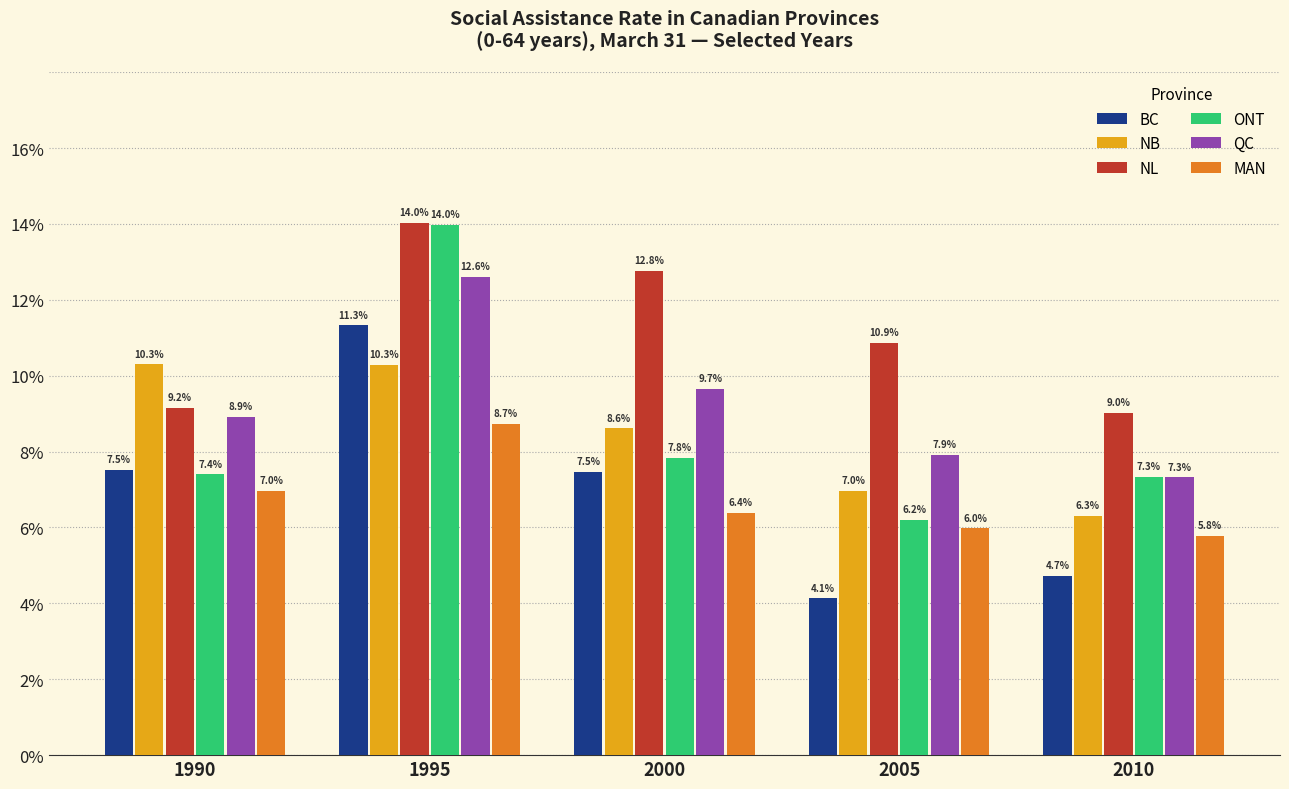

What are all the series names shown in the legend?

BC, NB, NL, ONT, QC, MAN